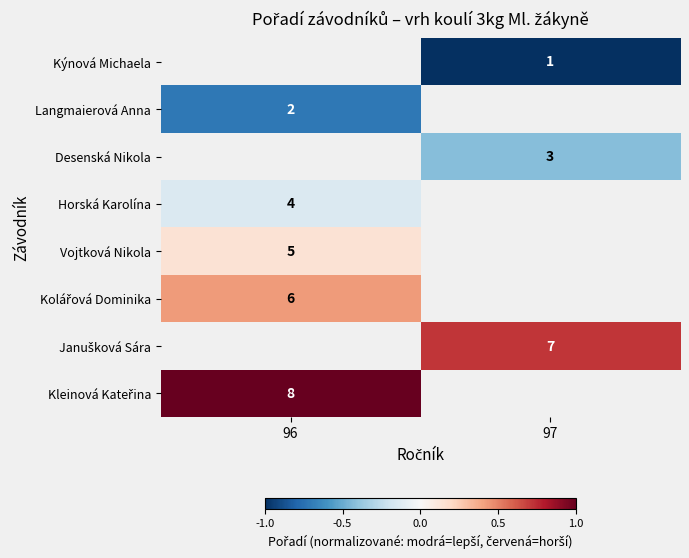

The value of Desenská Nikola at 97 is 3. True or false?

True